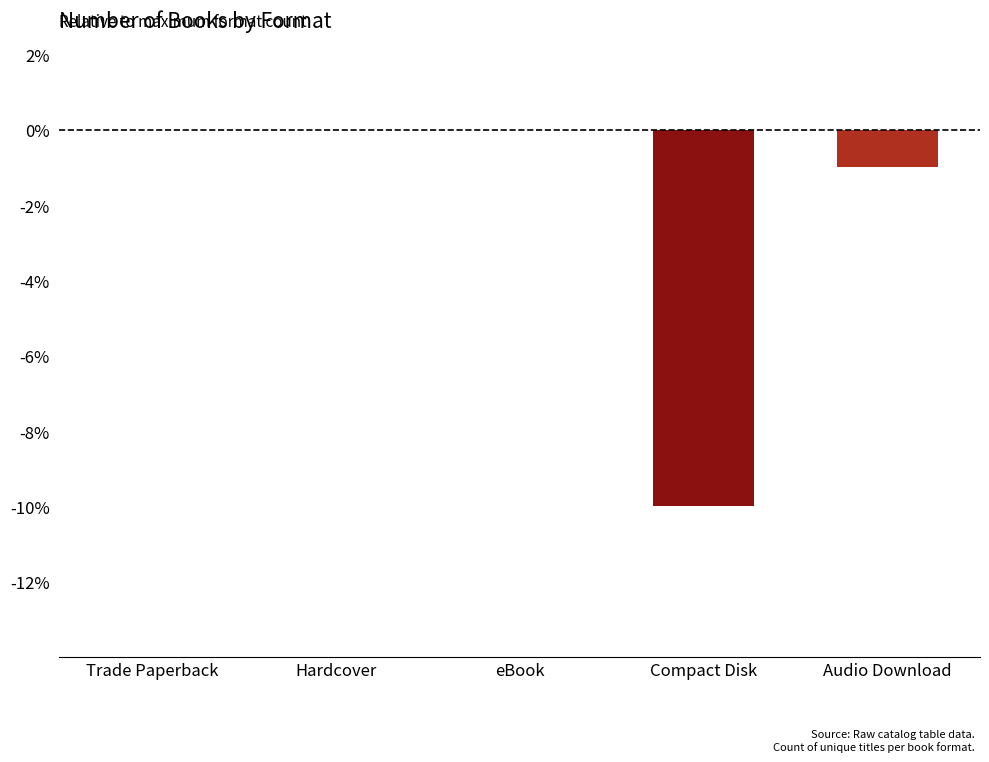

Reading left to right, extract all data points from this chart.

Trade Paperback=0	Hardcover=0	eBook=0	Compact Disk=-10	Audio Download=-1